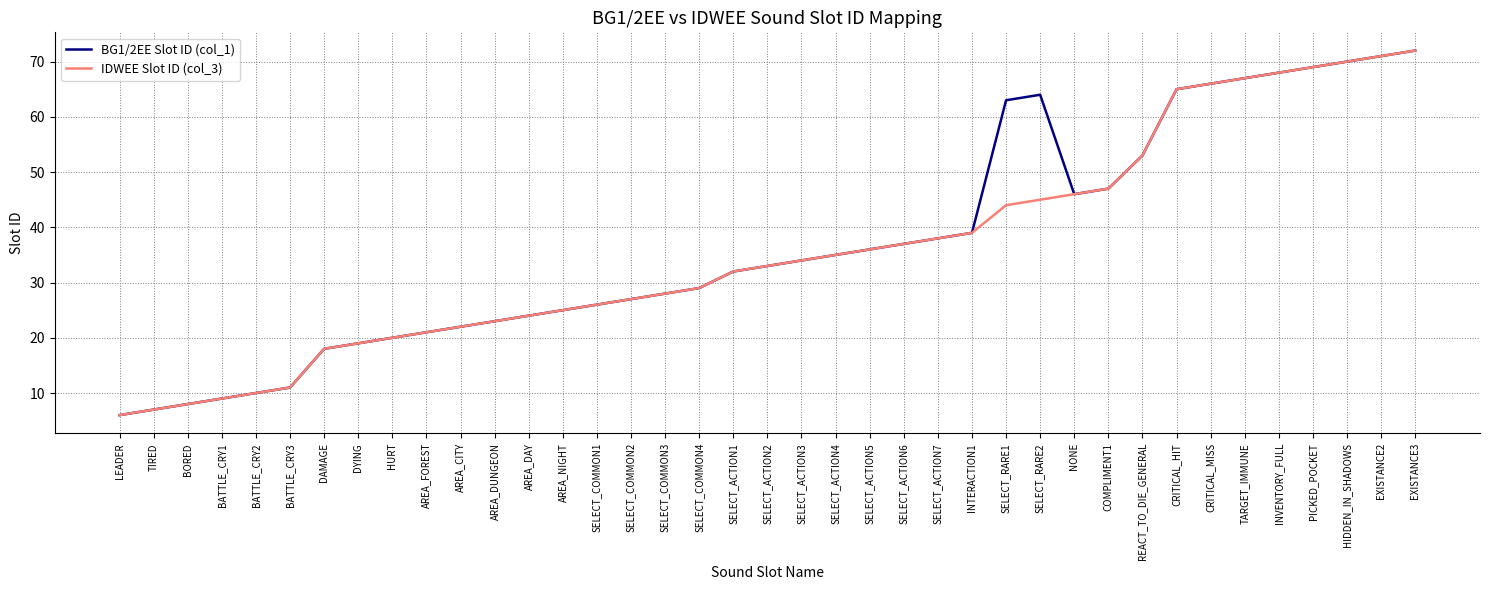

Is the value of IDWEE Slot ID (col_3) at BATTLE_CRY3 greater than the value of BG1/2EE Slot ID (col_1) at INTERACTION1?

No